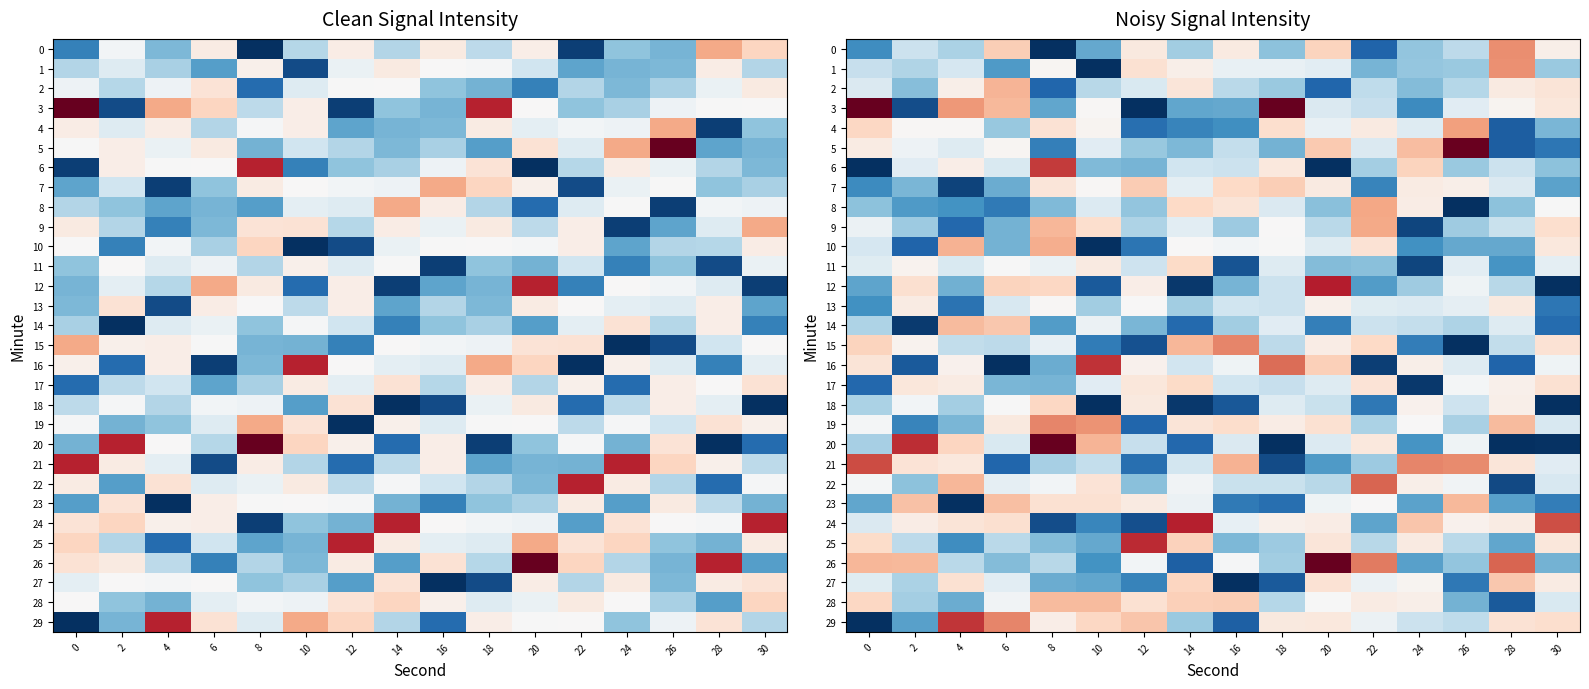

What is the sum of all 16 values?

-2085.4